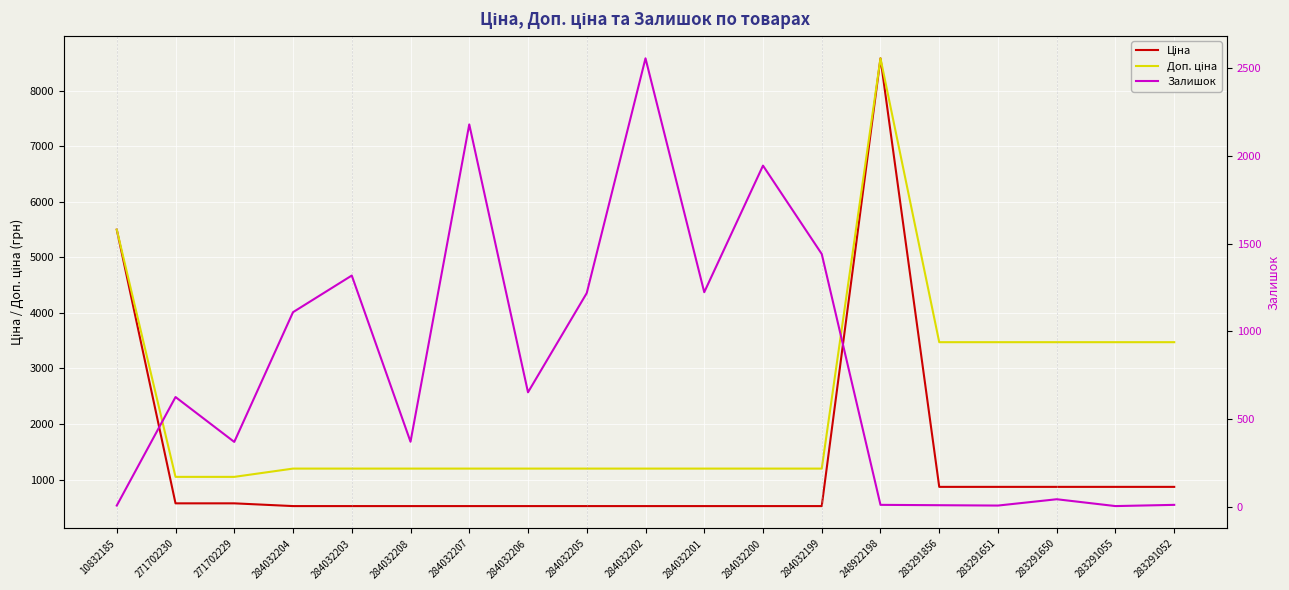

In Залишок, how many points are lower than both neighbors (excluding endpoints)?

6